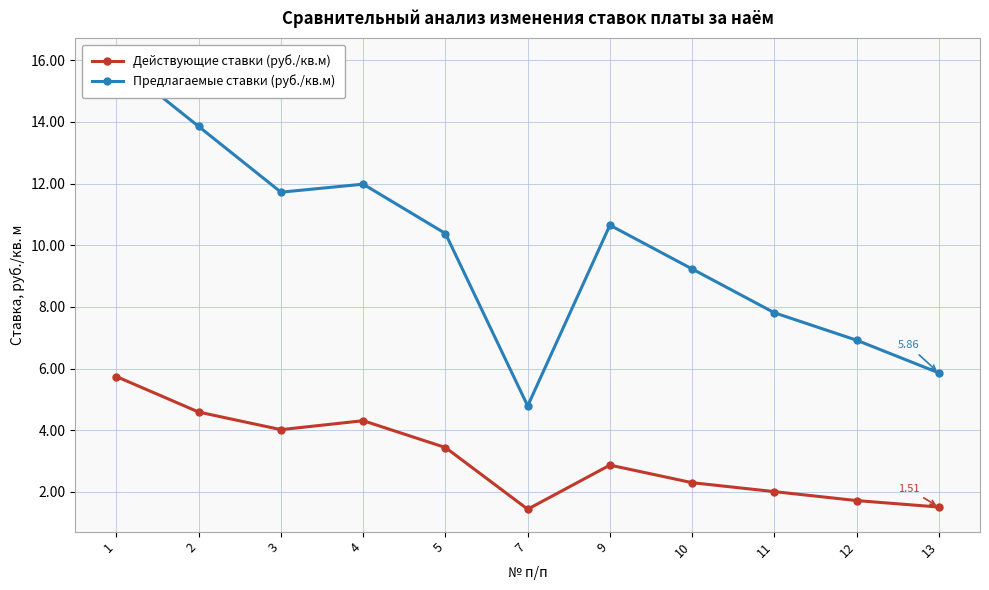

How many lines are shown in the chart?

2